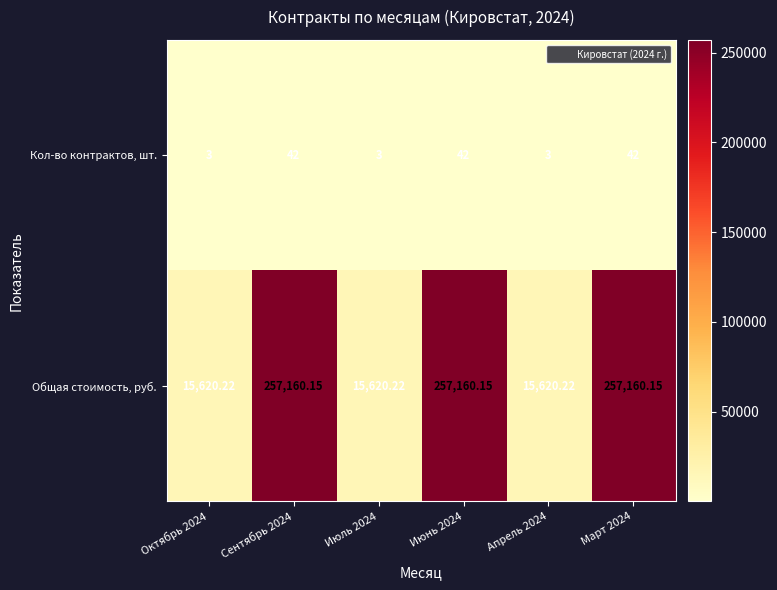

At how many categories does at least one series exceed 159524?

3